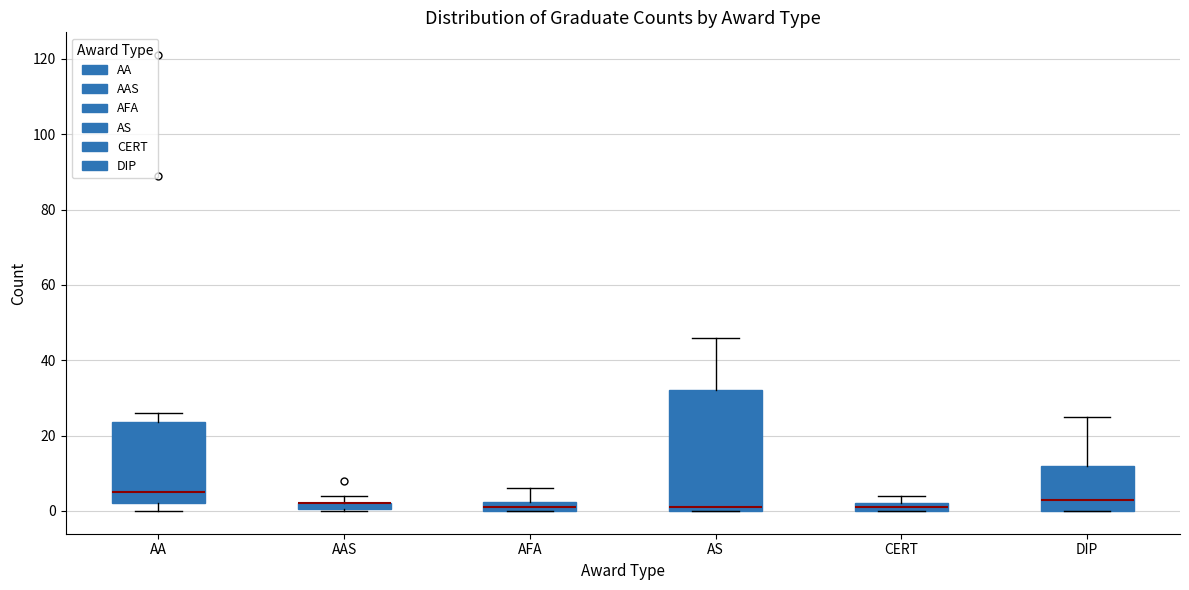

Where is the upper edge of the box for CERT on the y-axis? The values are not printed on the chart, so give them approximately, as read against the axis.

2